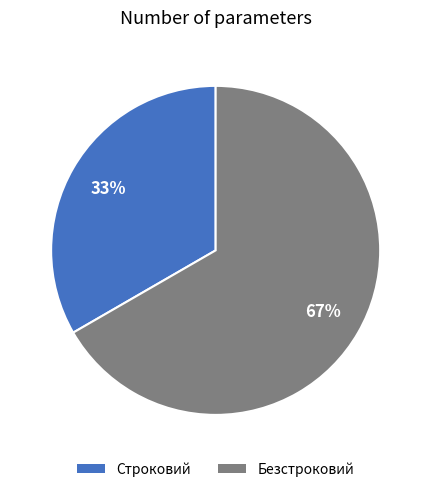

What is the ratio of the value at Безстроковий to the value at Строковий?

2.0